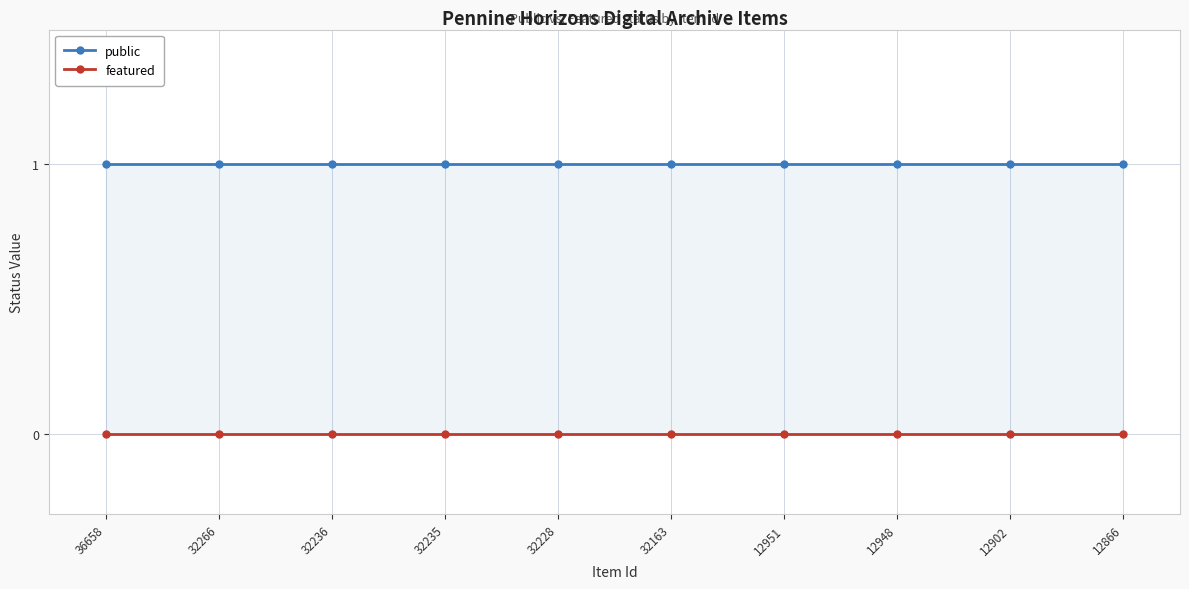

Reading left to right, what are all the values shown in this chart?

public: 1	1	1	1	1	1	1	1	1	1
featured: 0	0	0	0	0	0	0	0	0	0